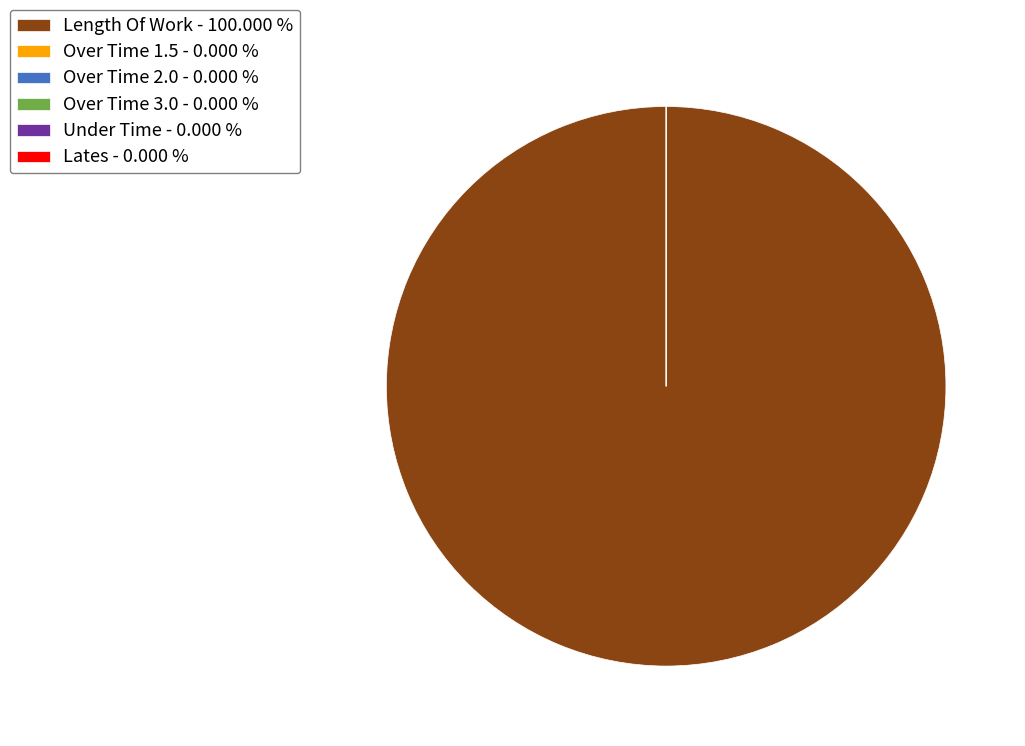

Rank the categories by value from highest to lowest.

Length Of Work, Over Time 1.5, Over Time 2.0, Over Time 3.0, Under Time, Lates